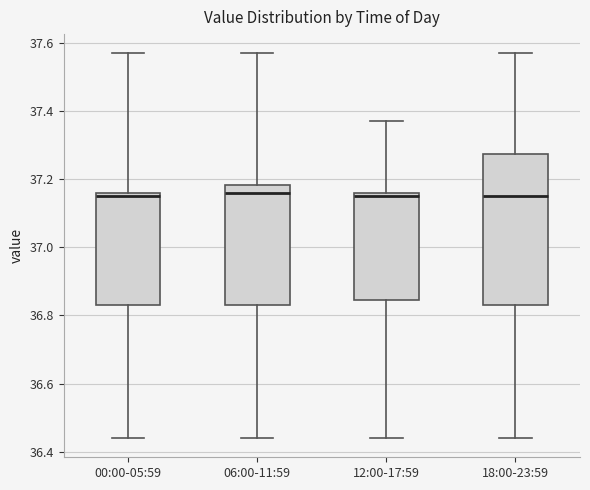

Where does the upper whisker of the box for 18:00-23:59 end on the y-axis? The values are not printed on the chart, so give them approximately, as read against the axis.

37.58